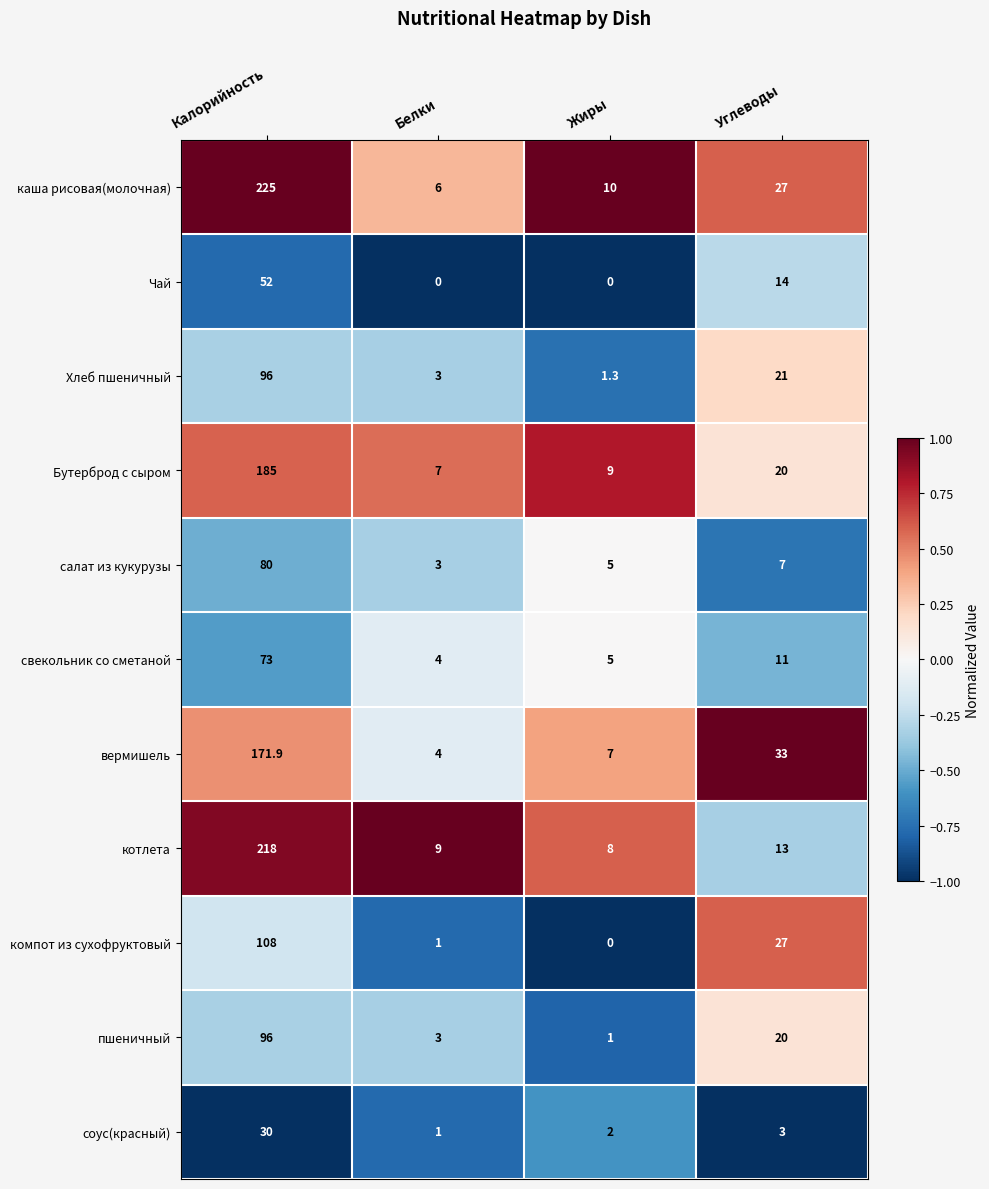

What is the minimum value for свекольник со сметаной?

4.0